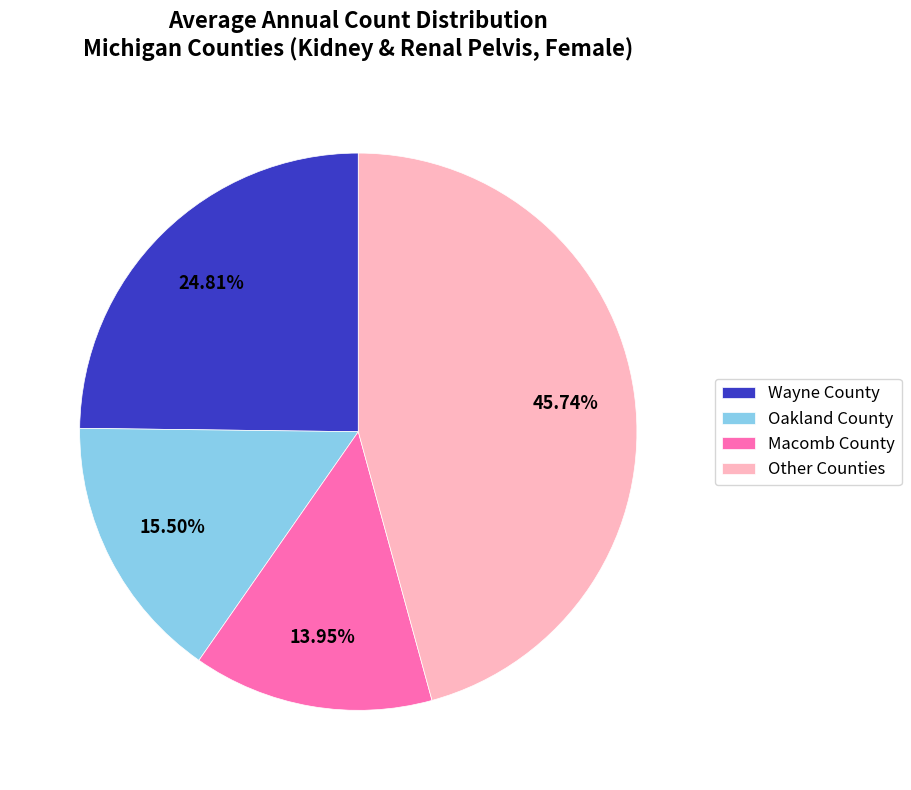

Combined, do Wayne County and Macomb County account for over 50%?

No